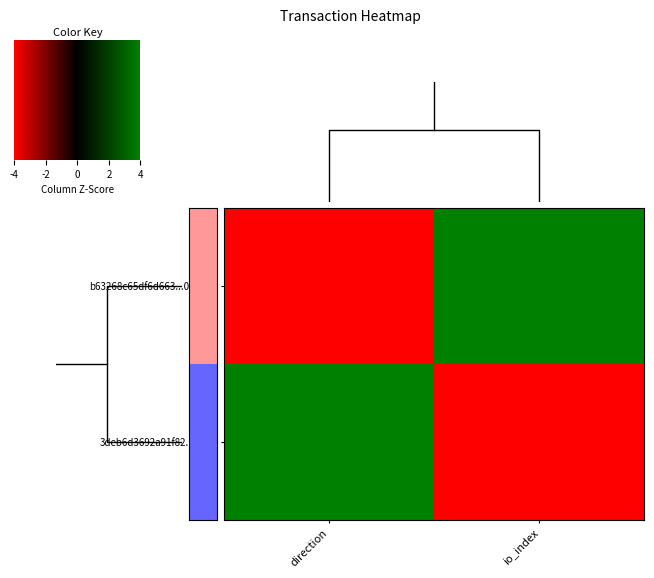

Between direction and io_index, which is larger?

io_index